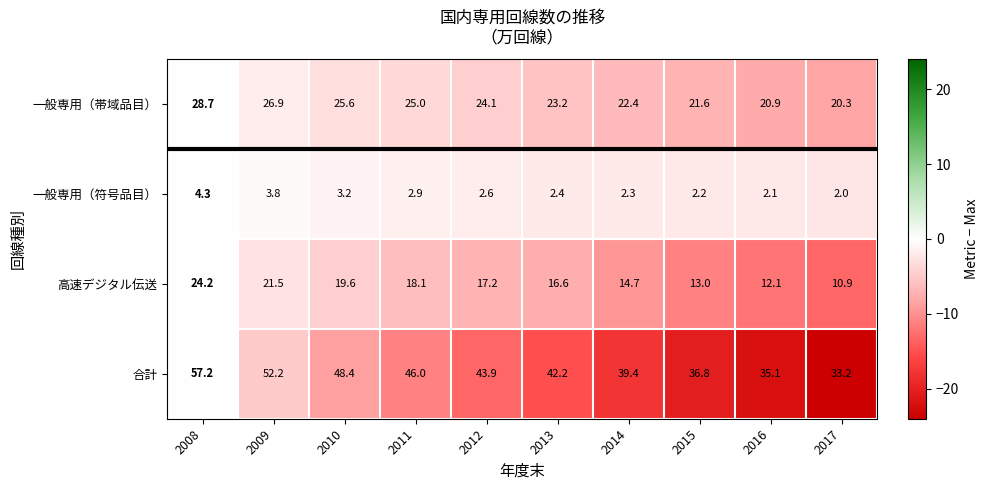

Rank the series at 2015 from lowest to highest value.

一般専用（符号品目）, 高速デジタル伝送, 一般専用（帯域品目）, 合計